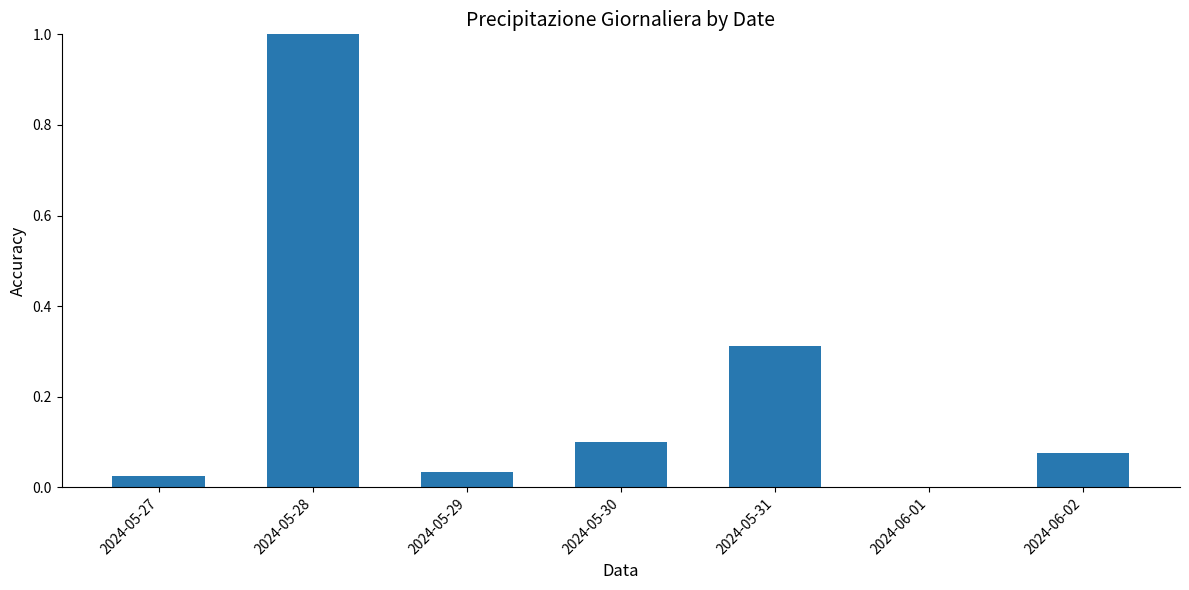

What is the sum of all values?

1.5